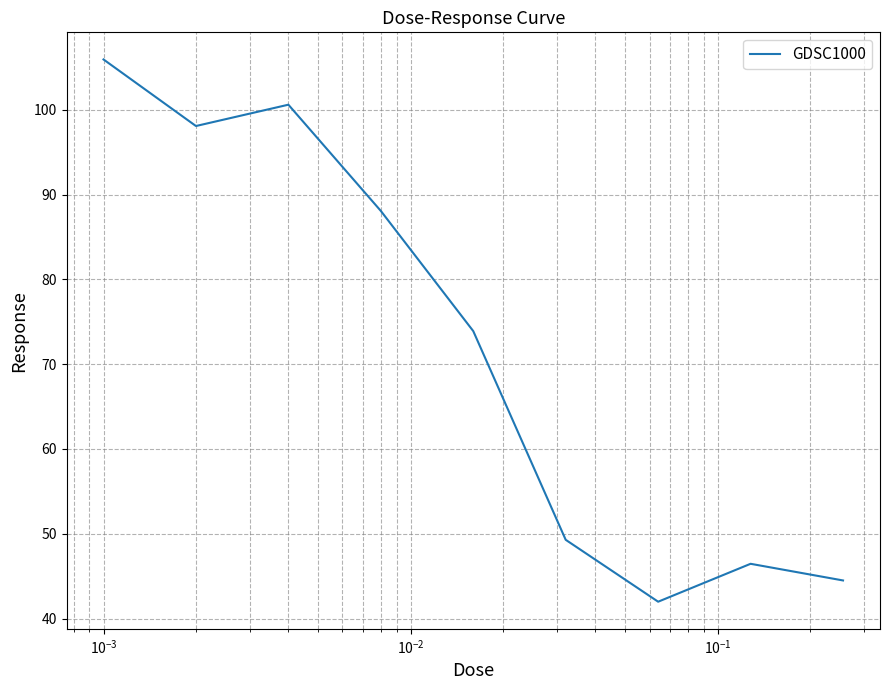

What is the minimum value shown in the chart?

42.0